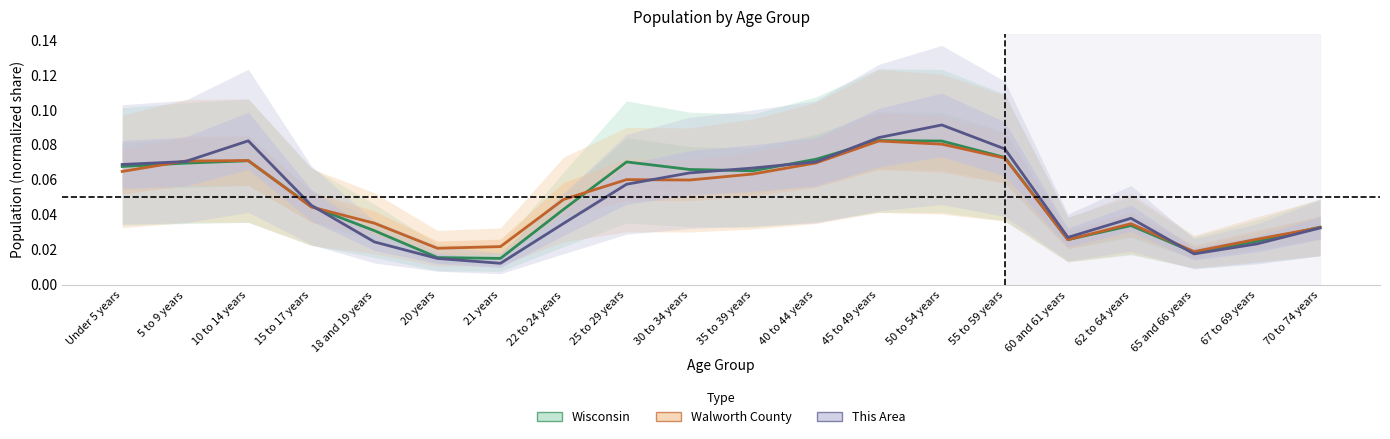

In Walworth County, how many points are lower than both neighbors (excluding endpoints)?

4